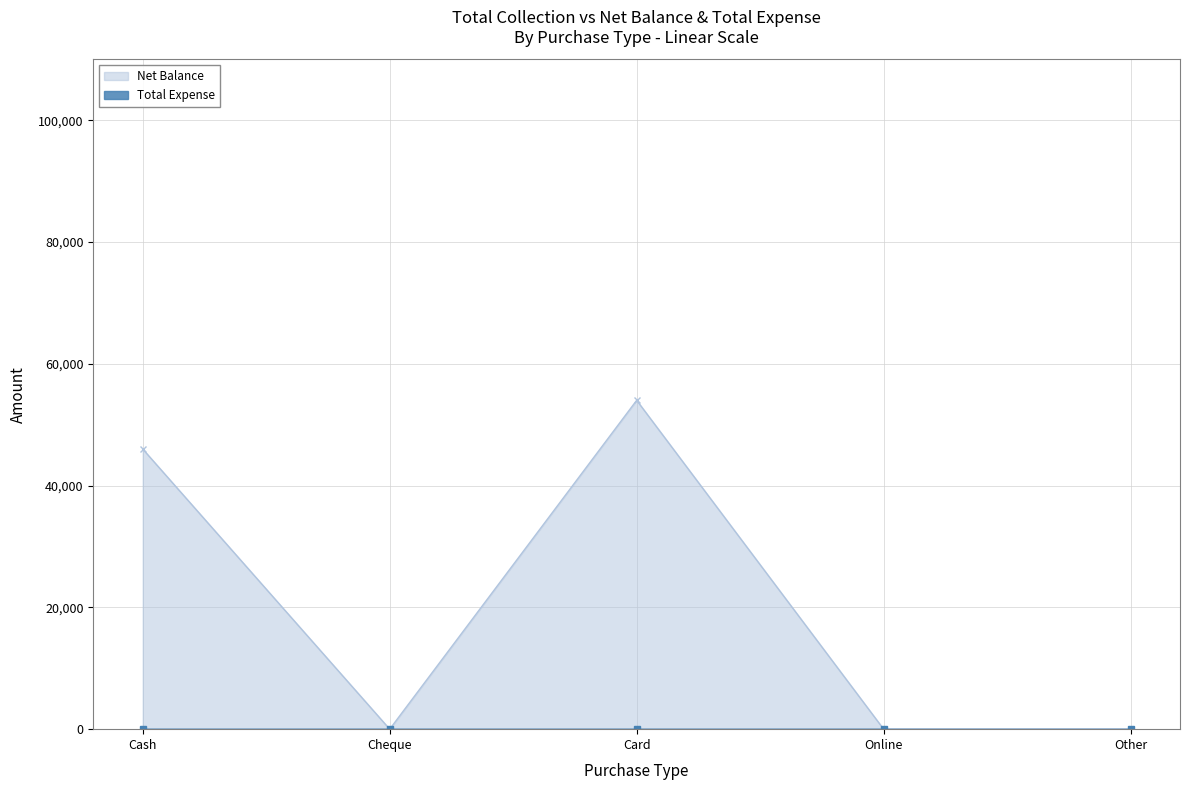

How many data points does each series have?

5